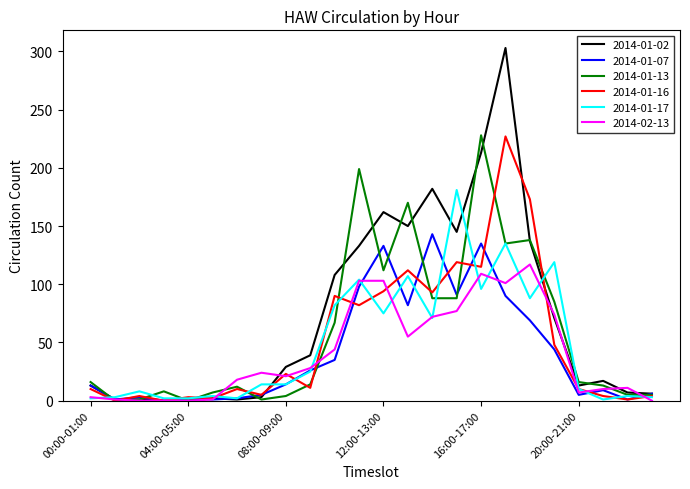

How many values in the 2014-01-07 series are below 14?

12